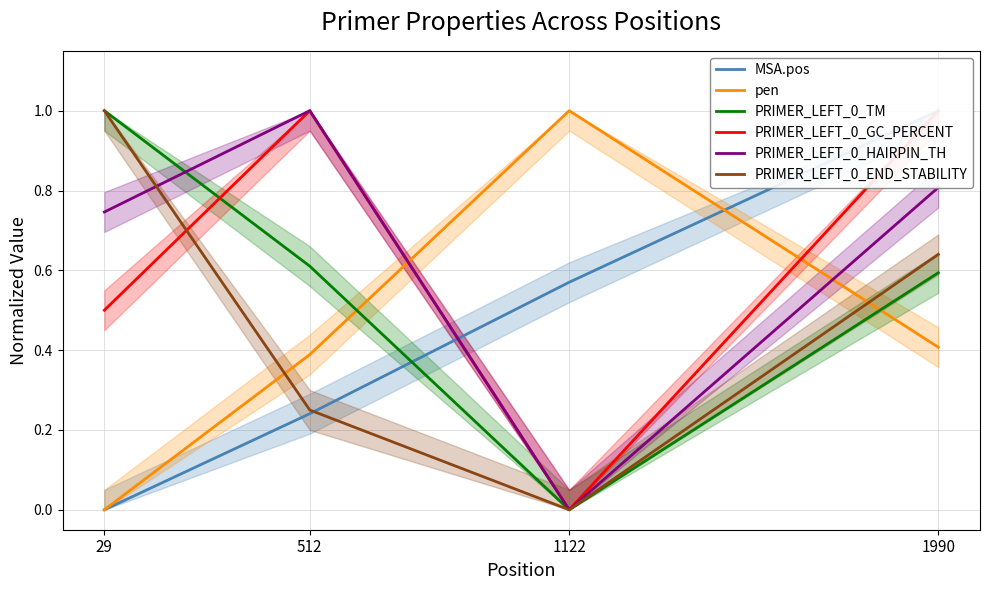

Which category has the highest value in the MSA.pos series?

1990